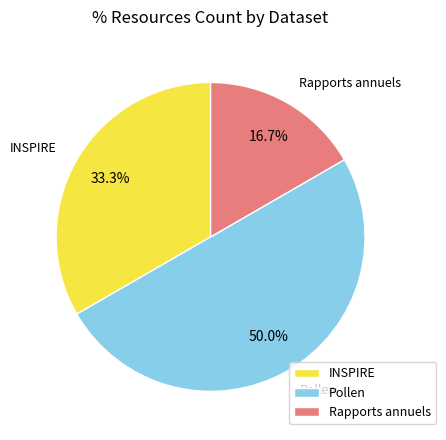

What is the ratio of the value at INSPIRE to the value at Rapports annuels?

2.0